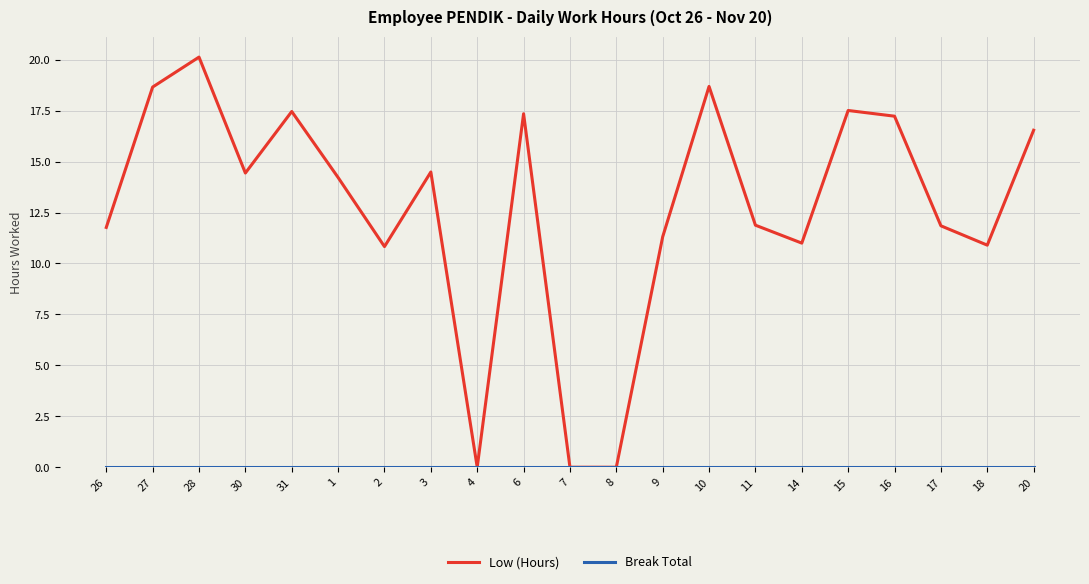

Where does the Low (Hours) series first go above 14?

27